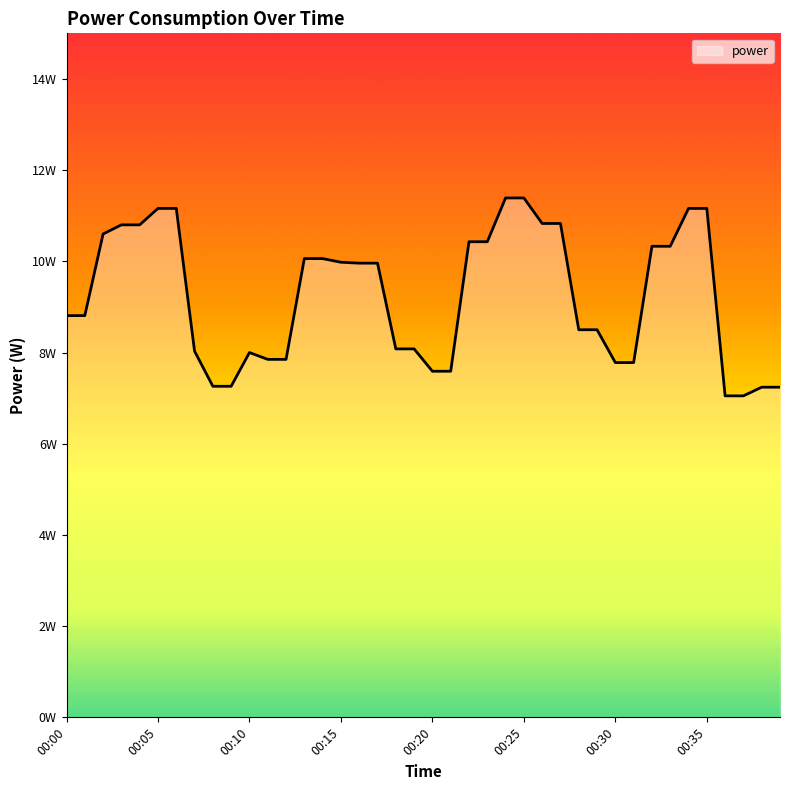

Reading left to right, list all the values displayed in this chart.

8.8	8.8	10.6	10.8	10.8	11.2	11.2	8.0	7.3	7.3	8.0	7.8	7.8	10.1	10.1	10.0	10.0	10.0	8.1	8.1	7.6	7.6	10.4	10.4	11.4	11.4	10.8	10.8	8.5	8.5	7.8	7.8	10.3	10.3	11.2	11.2	7.0	7.0	7.2	7.2